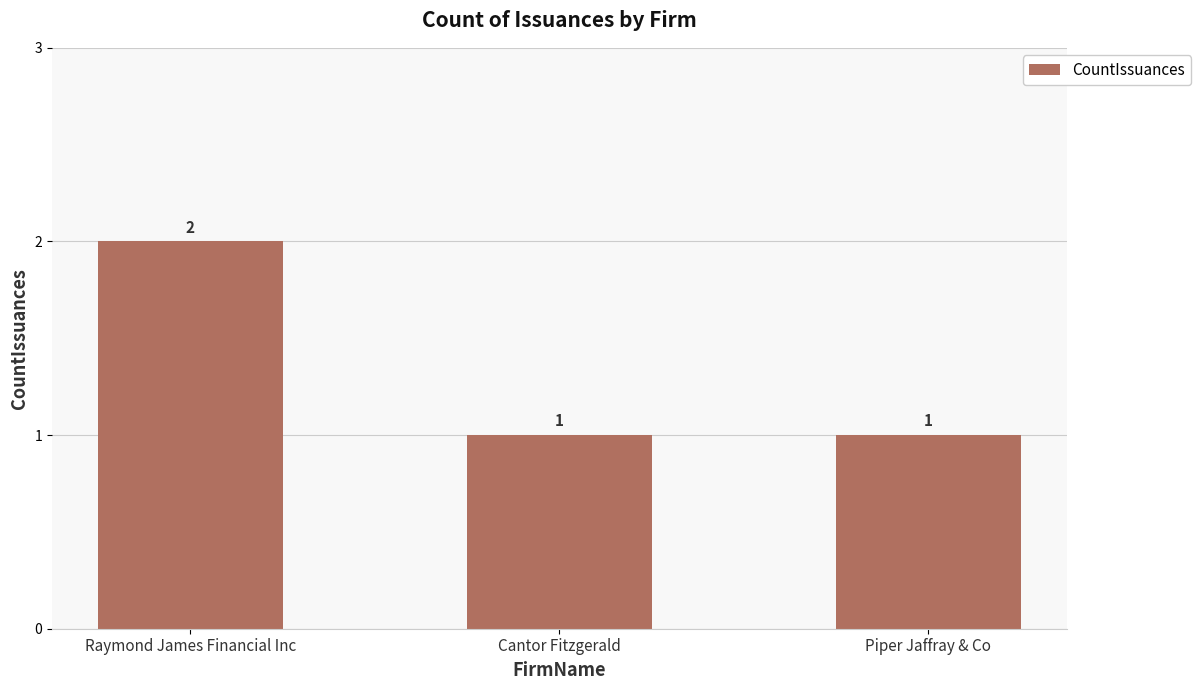

Approximately how many times larger is the value at Cantor Fitzgerald compared to Piper Jaffray & Co?

1.0